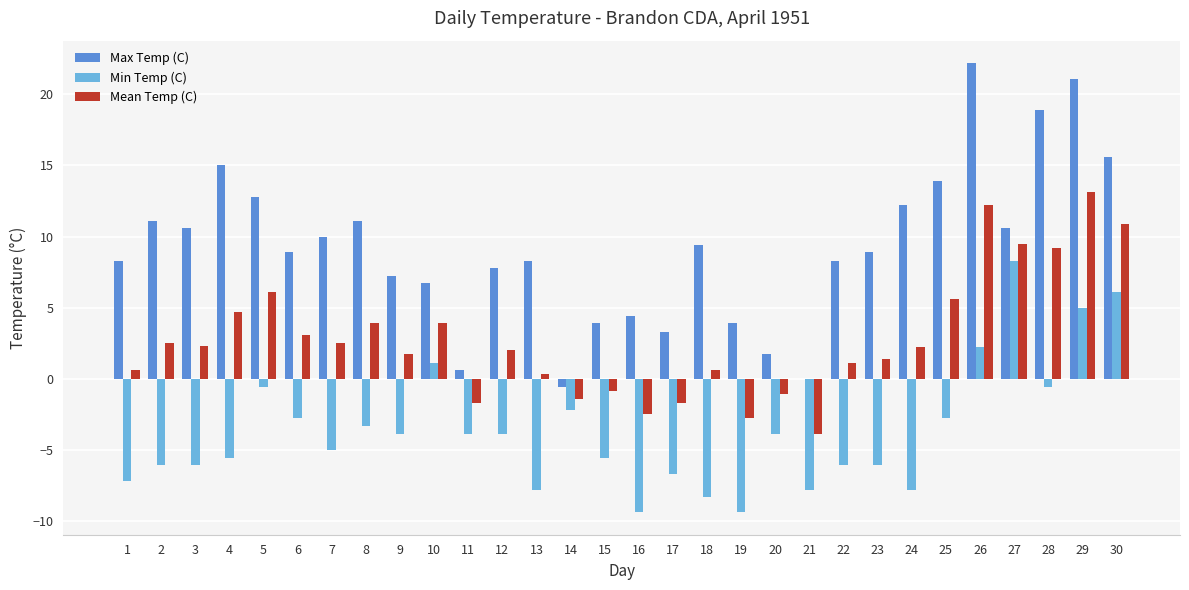

The Max Temp (C) series shows 5.7 at 6. True or false?

False